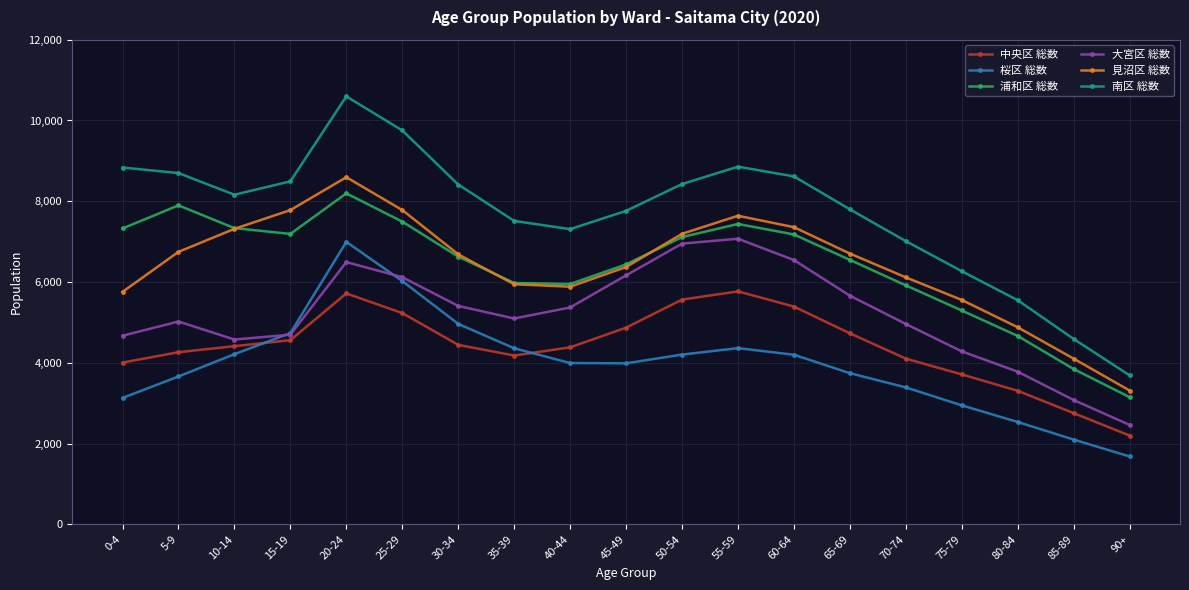

Does the chart display data point markers on the line(s)?

Yes